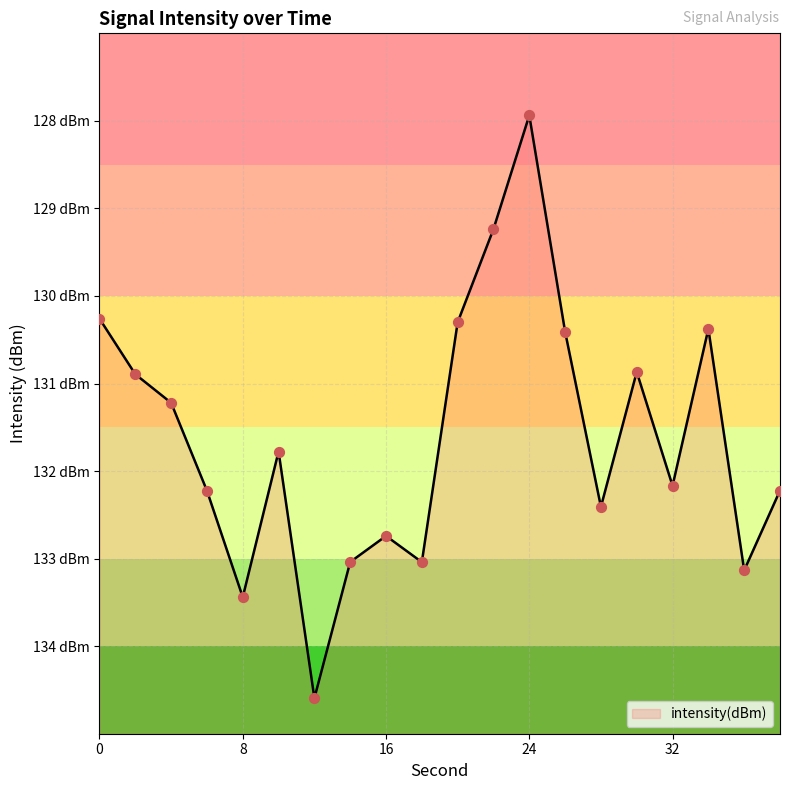

What is the change in value from 18 to 28?

+0.6